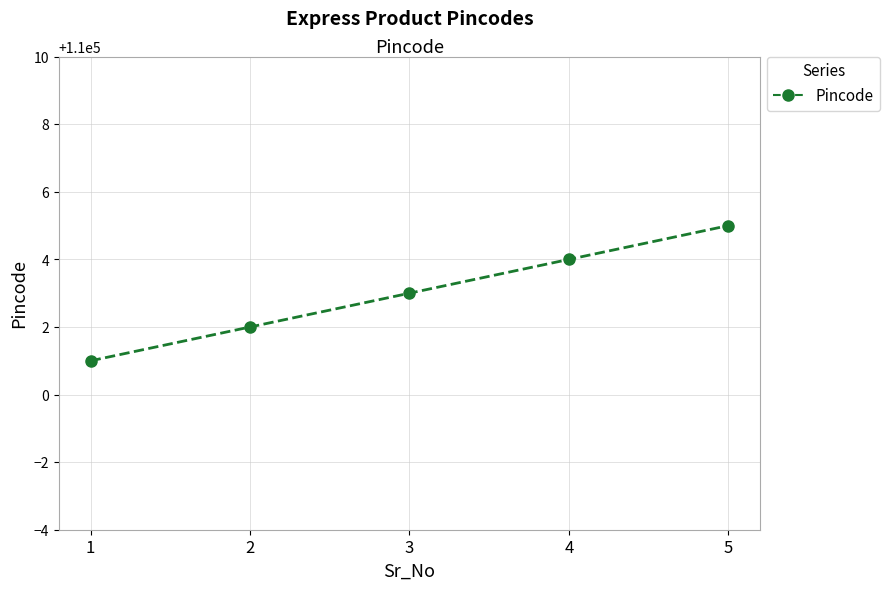

Reading left to right, transcribe all the data shown in this chart.

1=110001	2=110002	3=110003	4=110004	5=110005